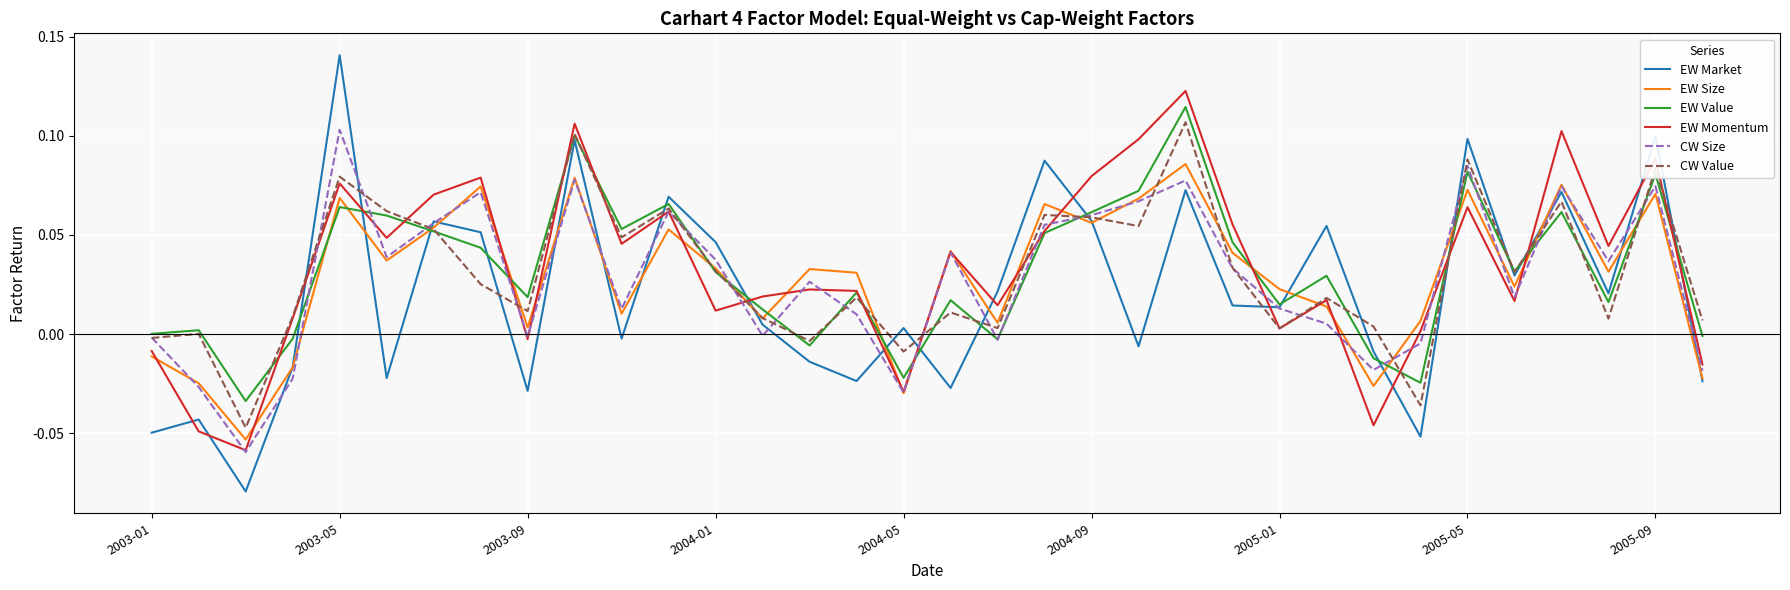

How many lines are shown in the chart?

6